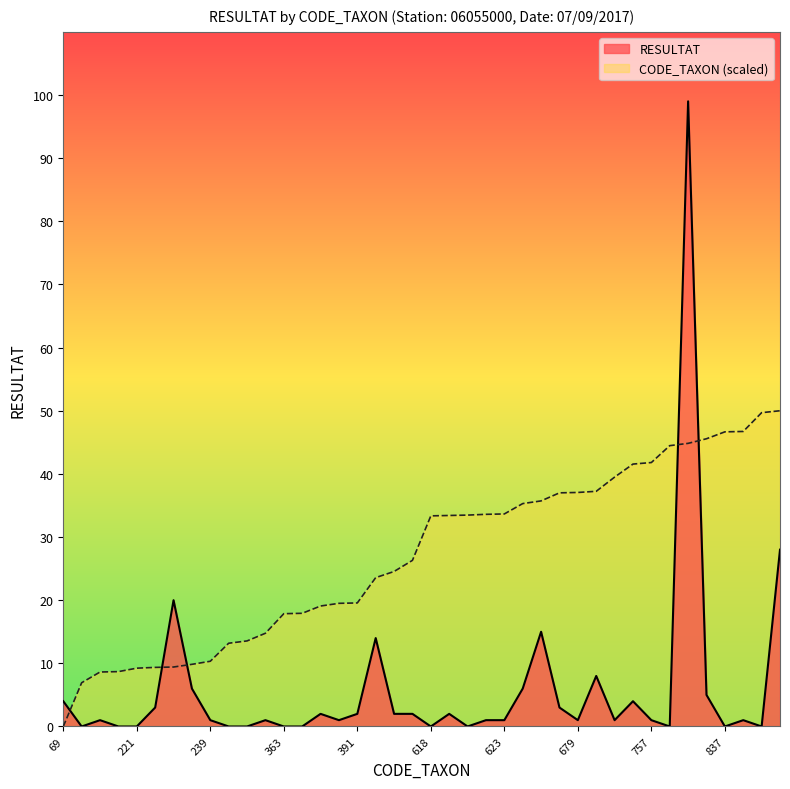

What is the maximum value for CODE_TAXON?

50.0